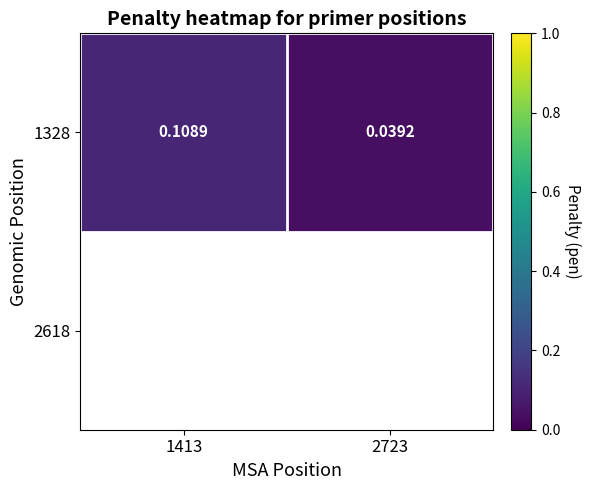

Reading left to right, list all the values displayed in this chart.

0.1	0.0